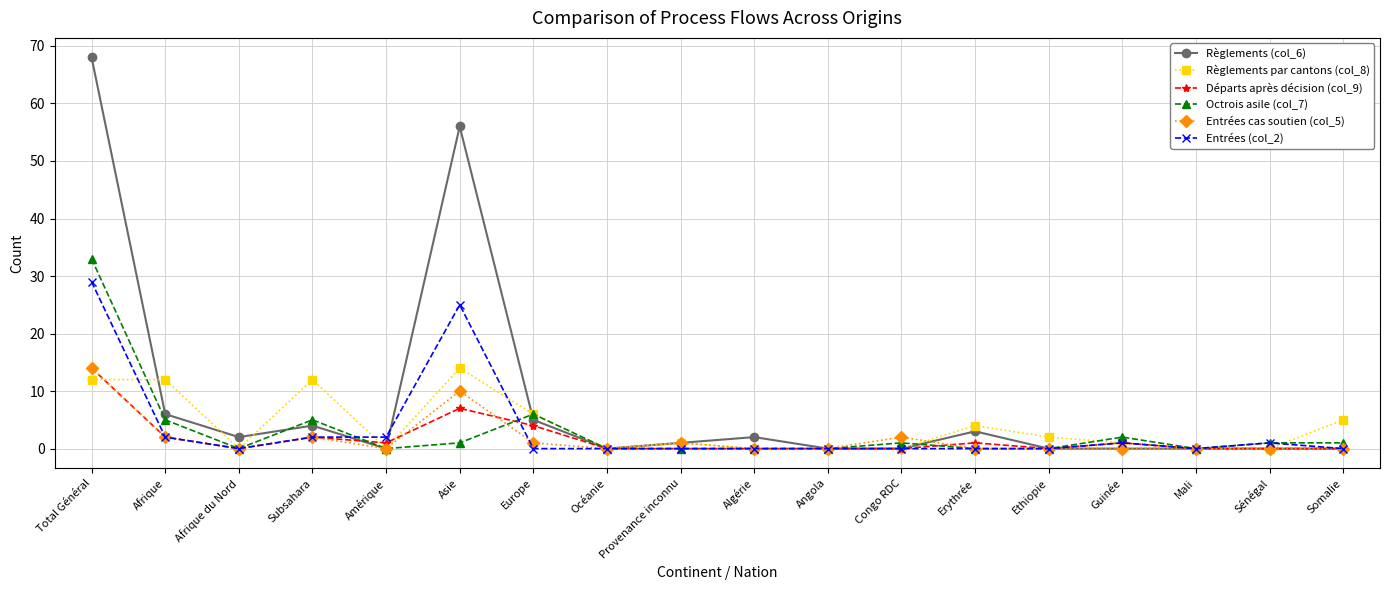

At which label does Entrées cas soutien (col_5) reach its peak?

Total Général